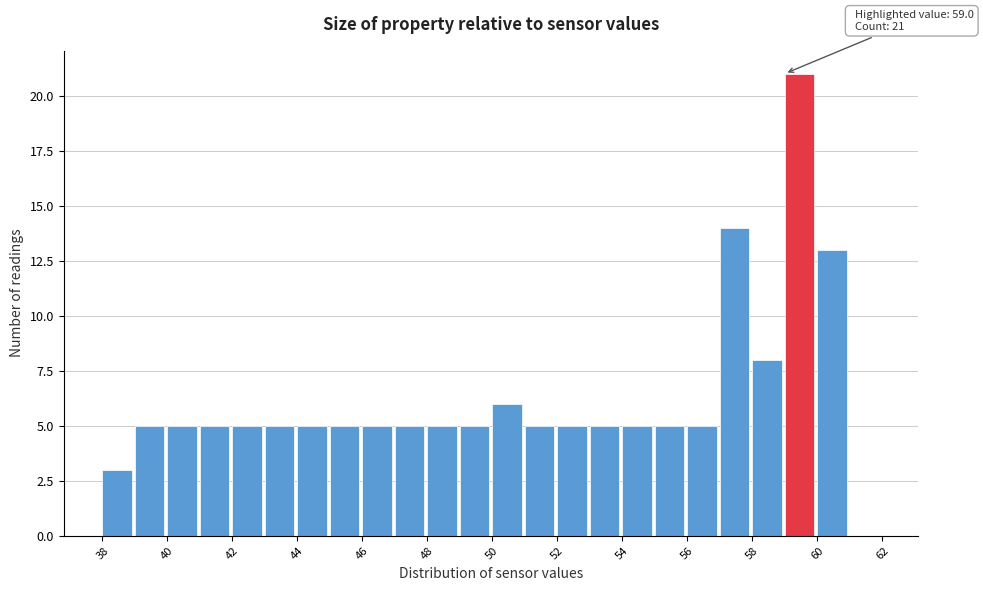

Over which range of the x-axis is the bar tallest?

59 to 60